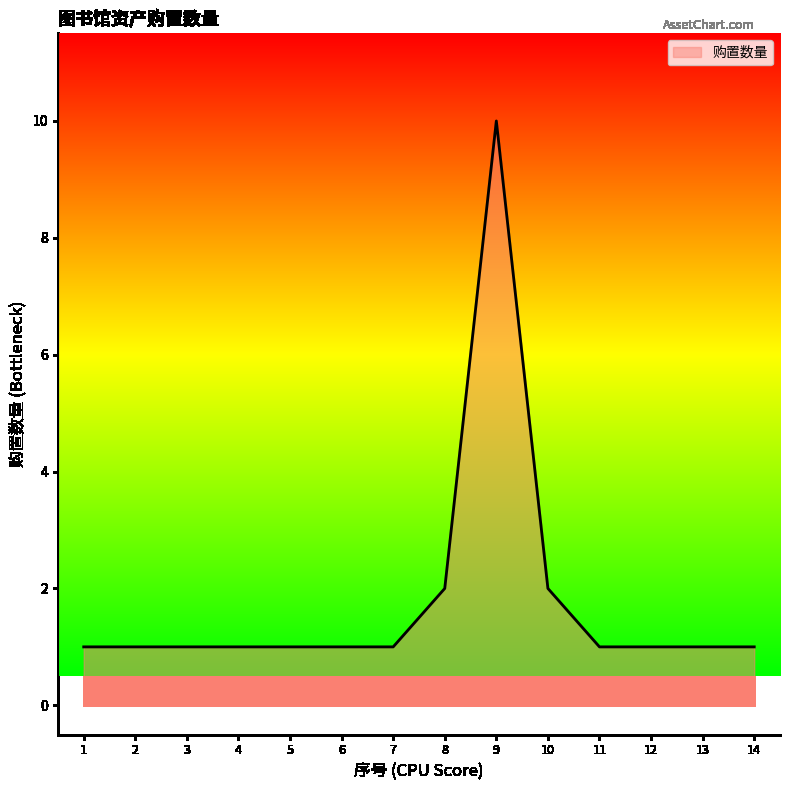

The chart shows a value of 1 at 2. True or false?

True